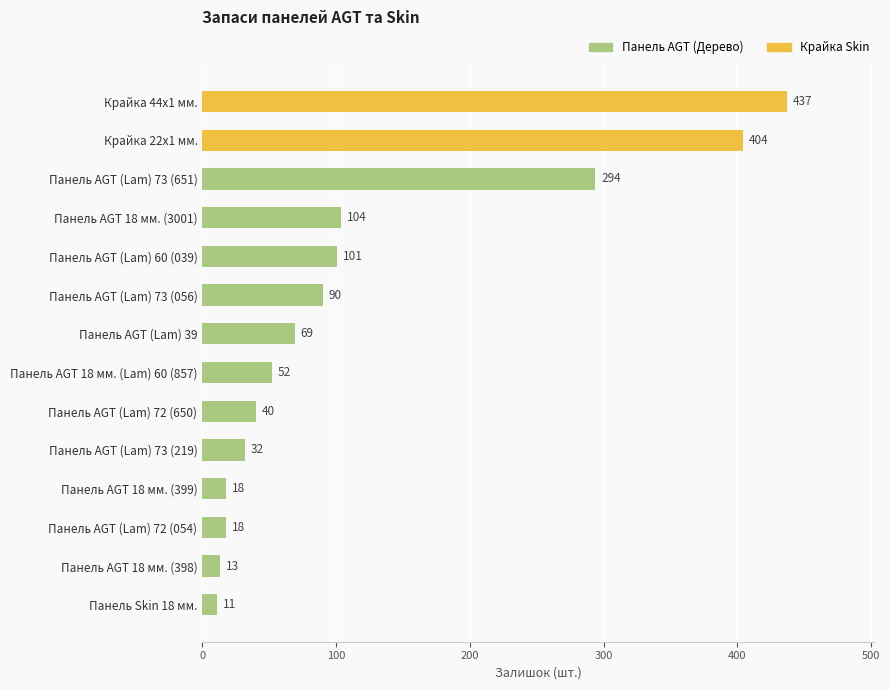

What is the change in value from Панель AGT (Lam) 60 (039) to Панель AGT 18 мм. (399)?

-83